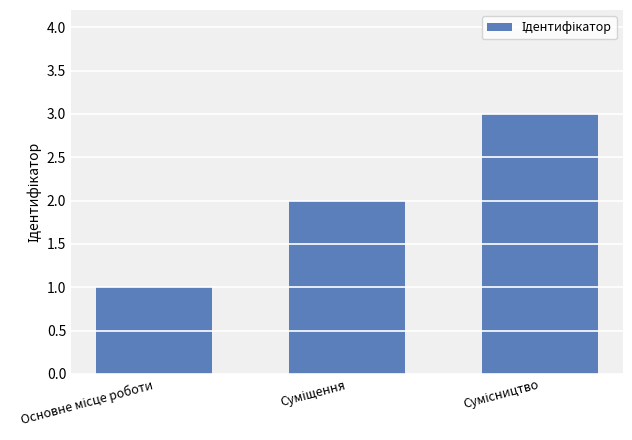

What is the maximum value shown in the chart?

3